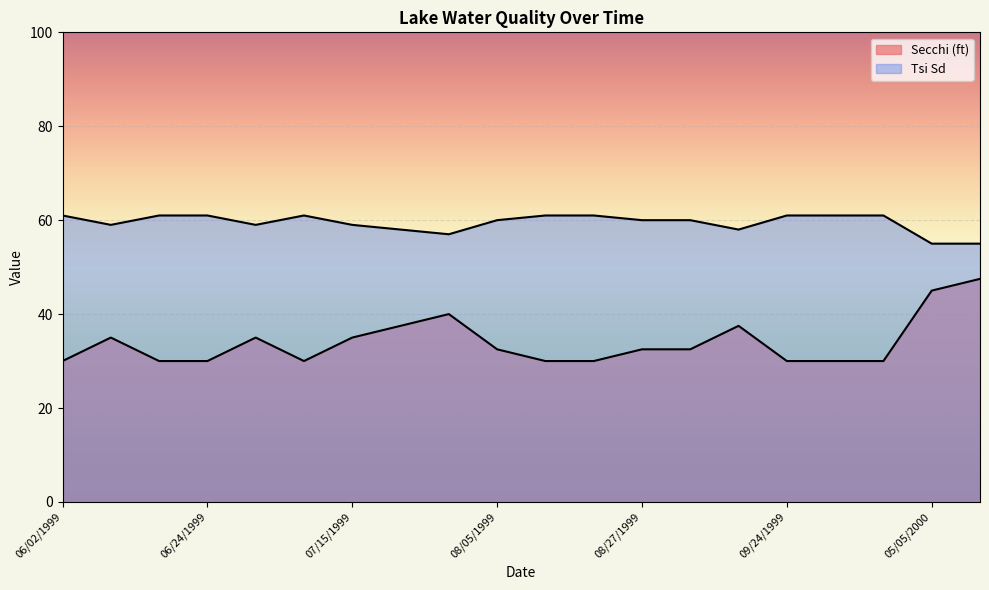

True or false: Tsi Sd has a value of 80.3 at 07/23/1999.

False